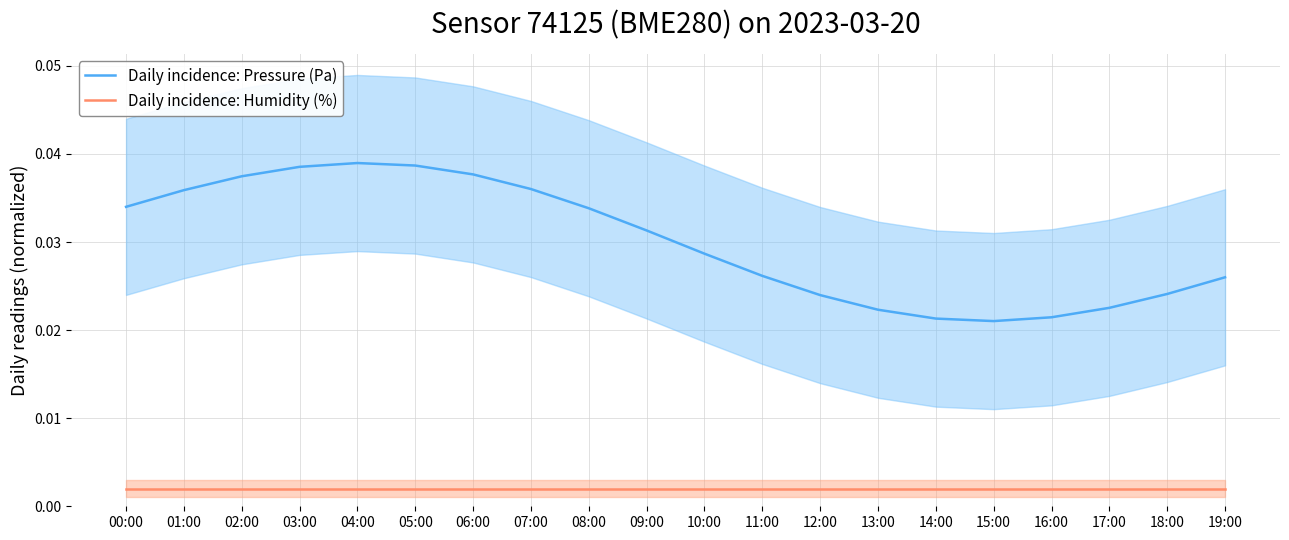

Rank the series at 00:00 from lowest to highest value.

Daily incidence: Humidity (%), Daily incidence: Pressure (Pa)